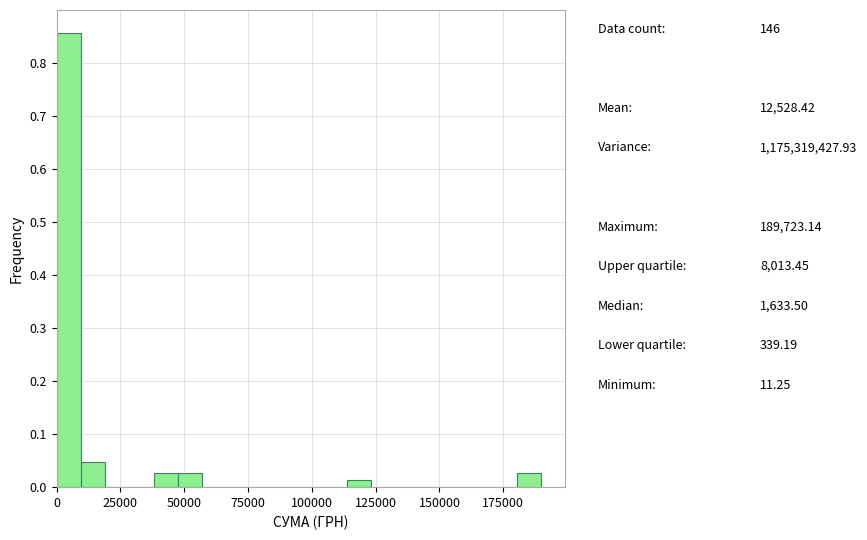

Around what value on the x-axis is the tallest bar? Give the approximate position of its centre, as read against the axis.

5000